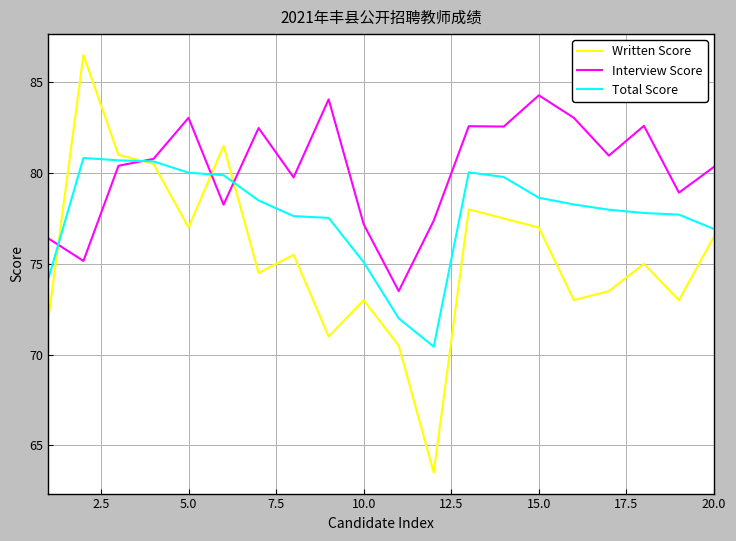

Which series has the largest range (max minus min)?

Written Score